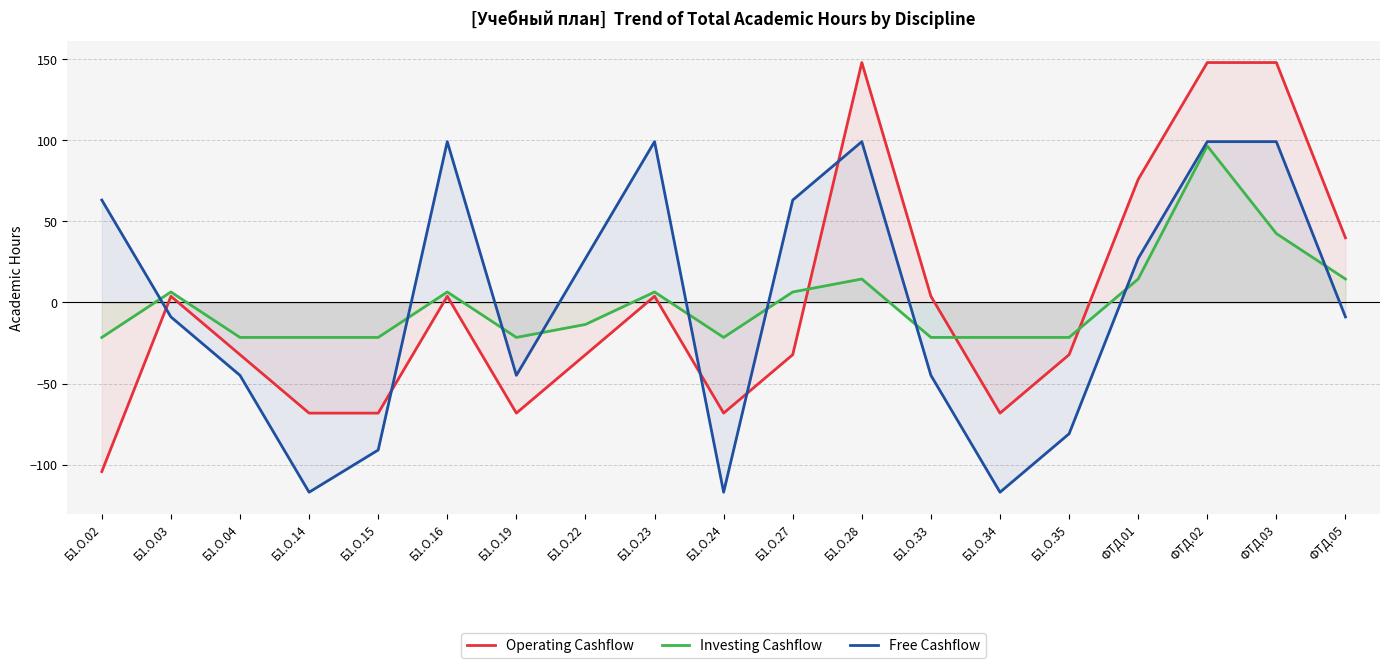

What value does the Operating Cashflow series have at Б1.О.27?

-32.2